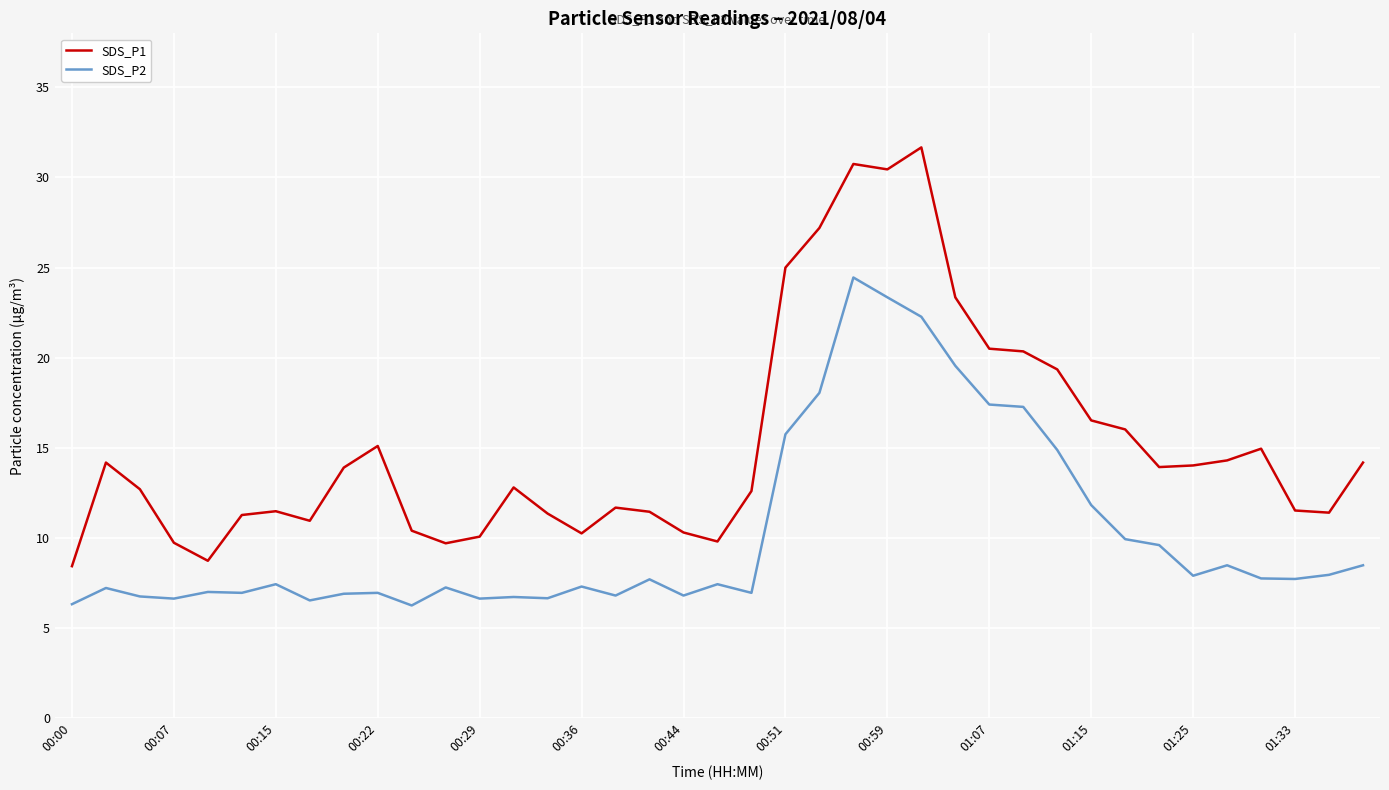

True or false: SDS_P2 and SDS_P1 cross at least once.

False